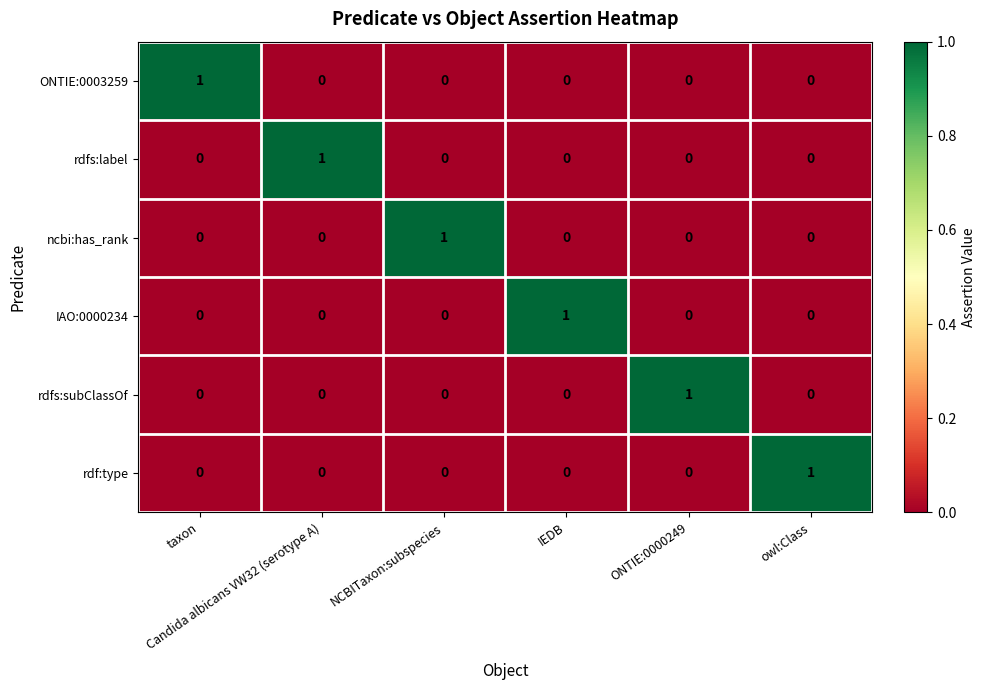

Count the IAO:0000234 values in the range 0 to 1.

6